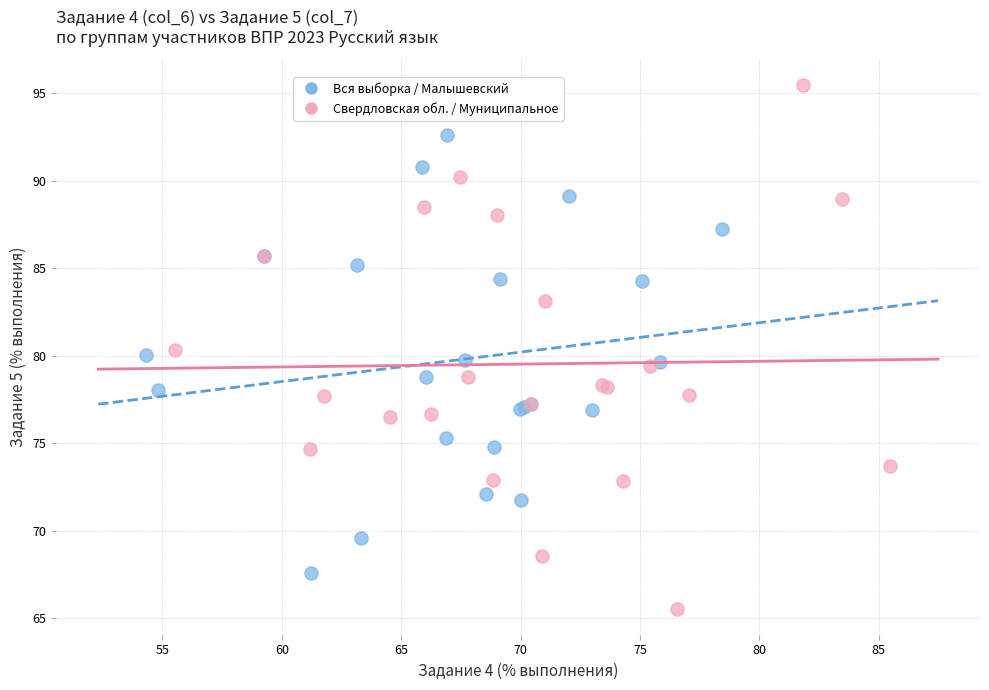

What are all the series names shown in the legend?

Вся выборка / Малышевский, Свердловская обл. / Муниципальное